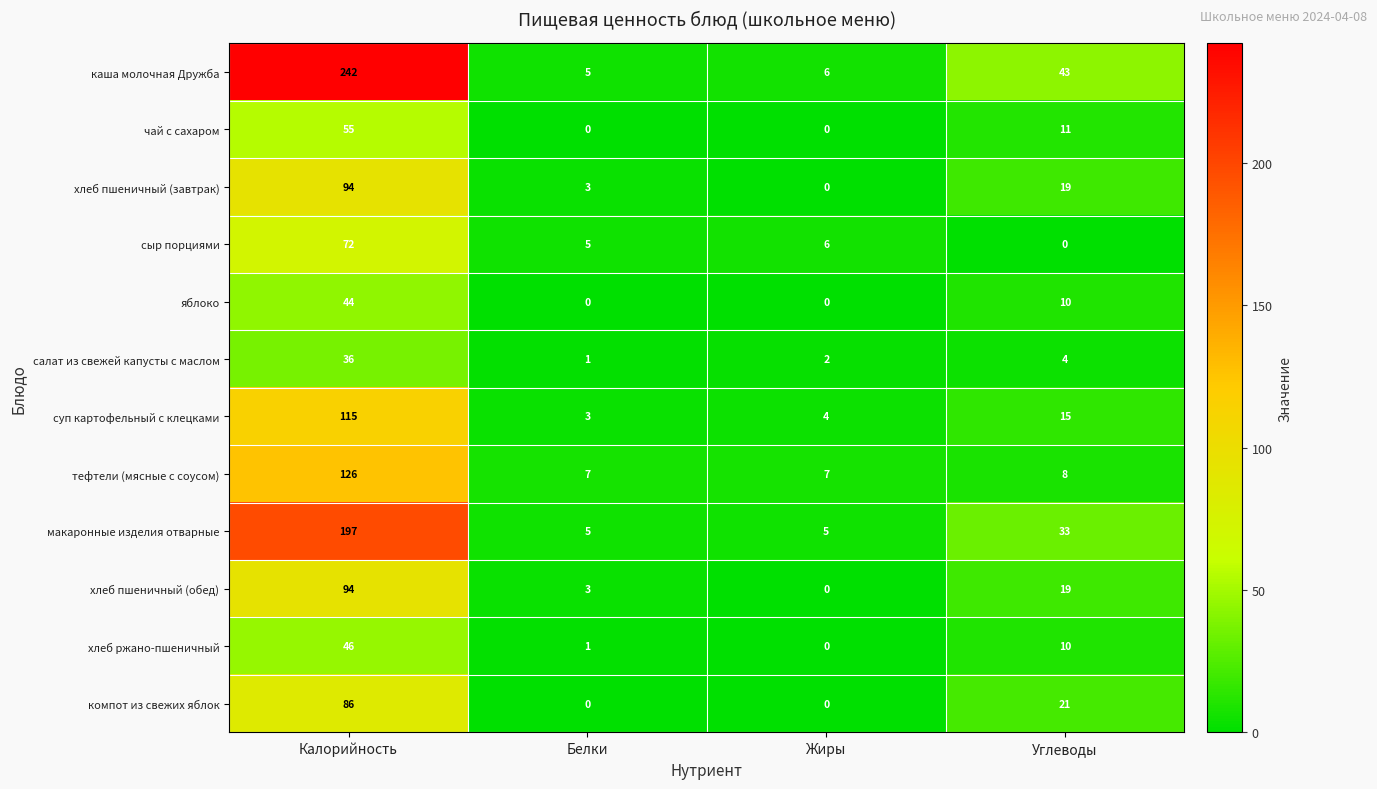

What is the average value of the хлеб пшеничный (обед) series?

29